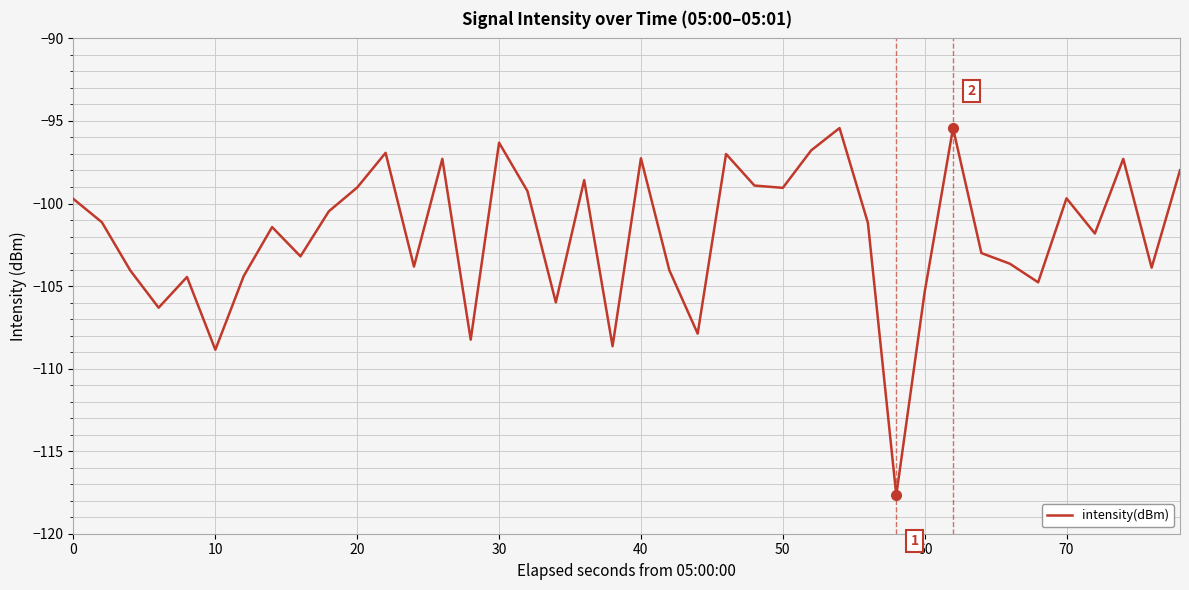

Does the chart have visible grid lines?

Yes